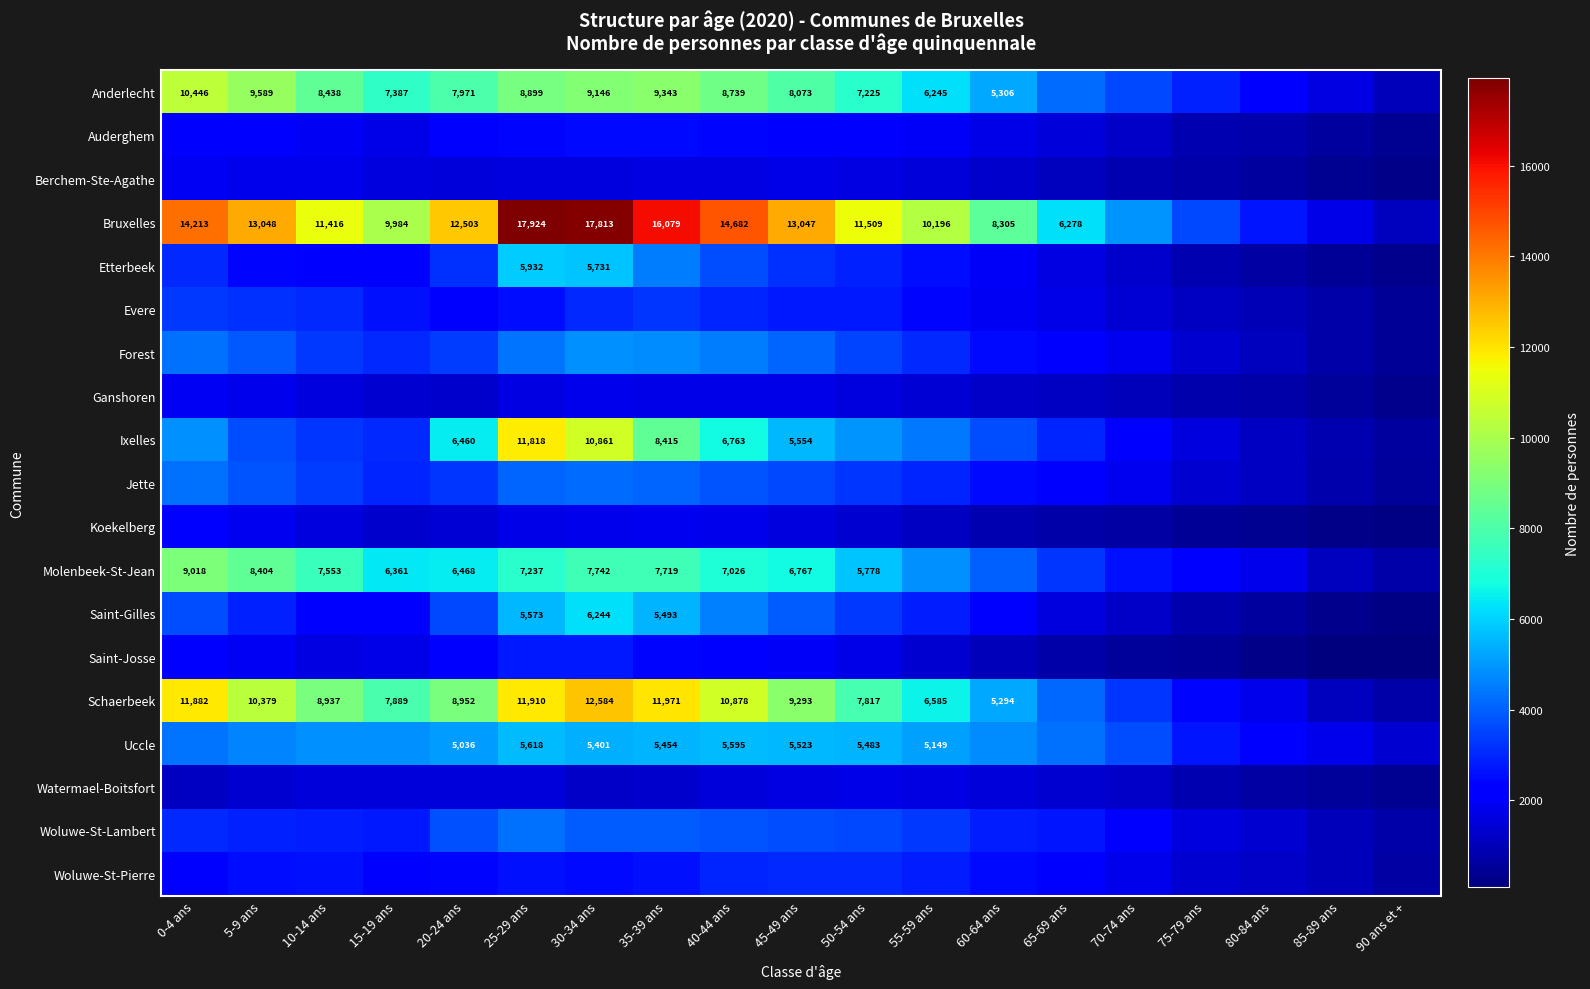

The value of Anderlecht at 15-19 ans is 7387. True or false?

True